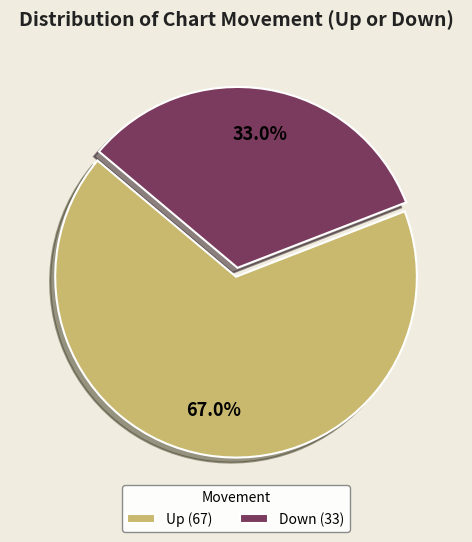

Is it true that Up is 55% of the pie?

False